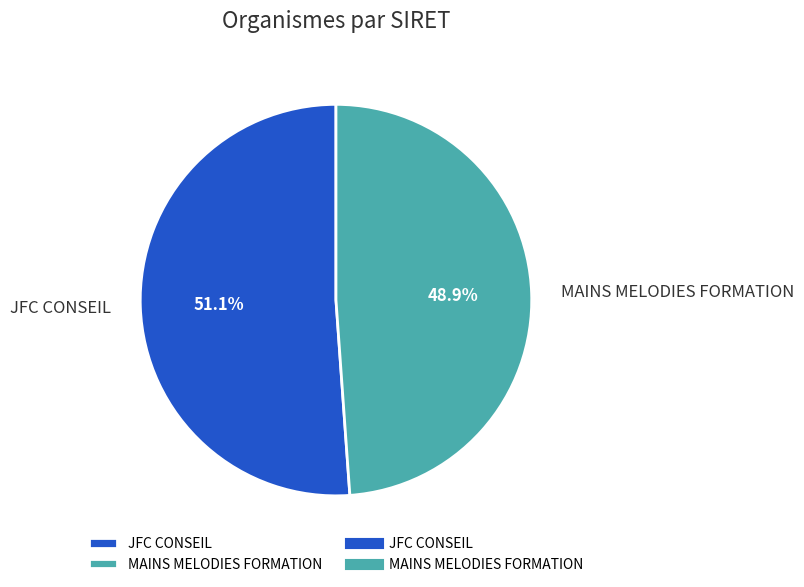

Which has a higher value, JFC CONSEIL or MAINS MELODIES FORMATION?

JFC CONSEIL